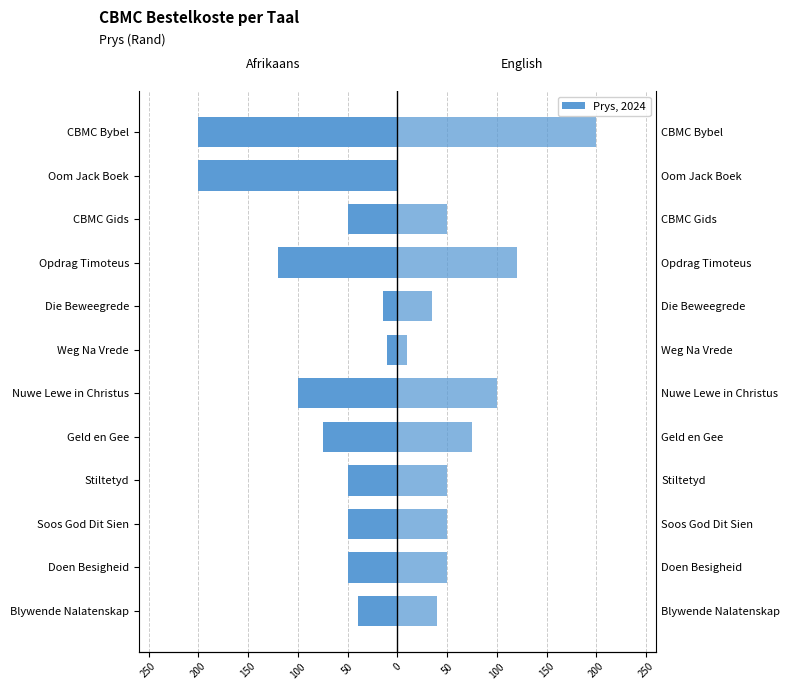

Reading left to right, extract all data points from this chart.

Afrikaans: -40	-50	-50	-50	-75	-100	-10	-15	-120	-50	-200	-200
English: 40	50	50	50	75	100	10	35	120	50	0	200